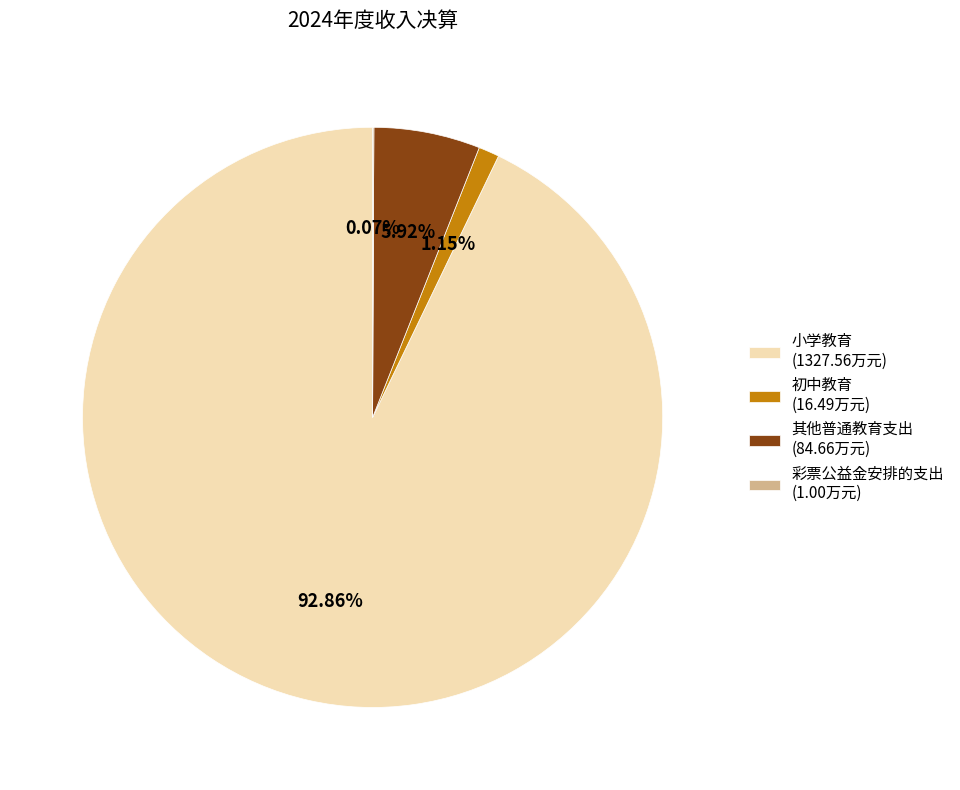

Which slice represents more than half of the pie?

小学教育